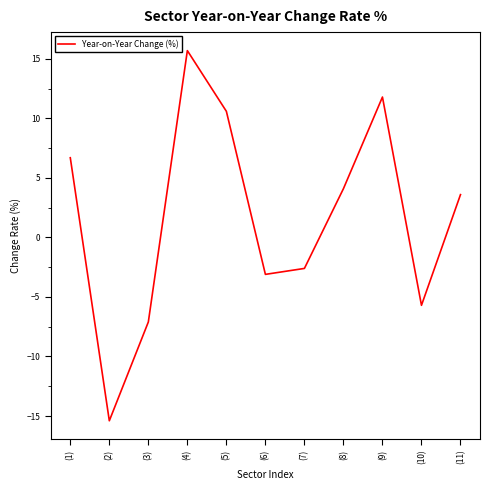

How many values exceed 3?

6